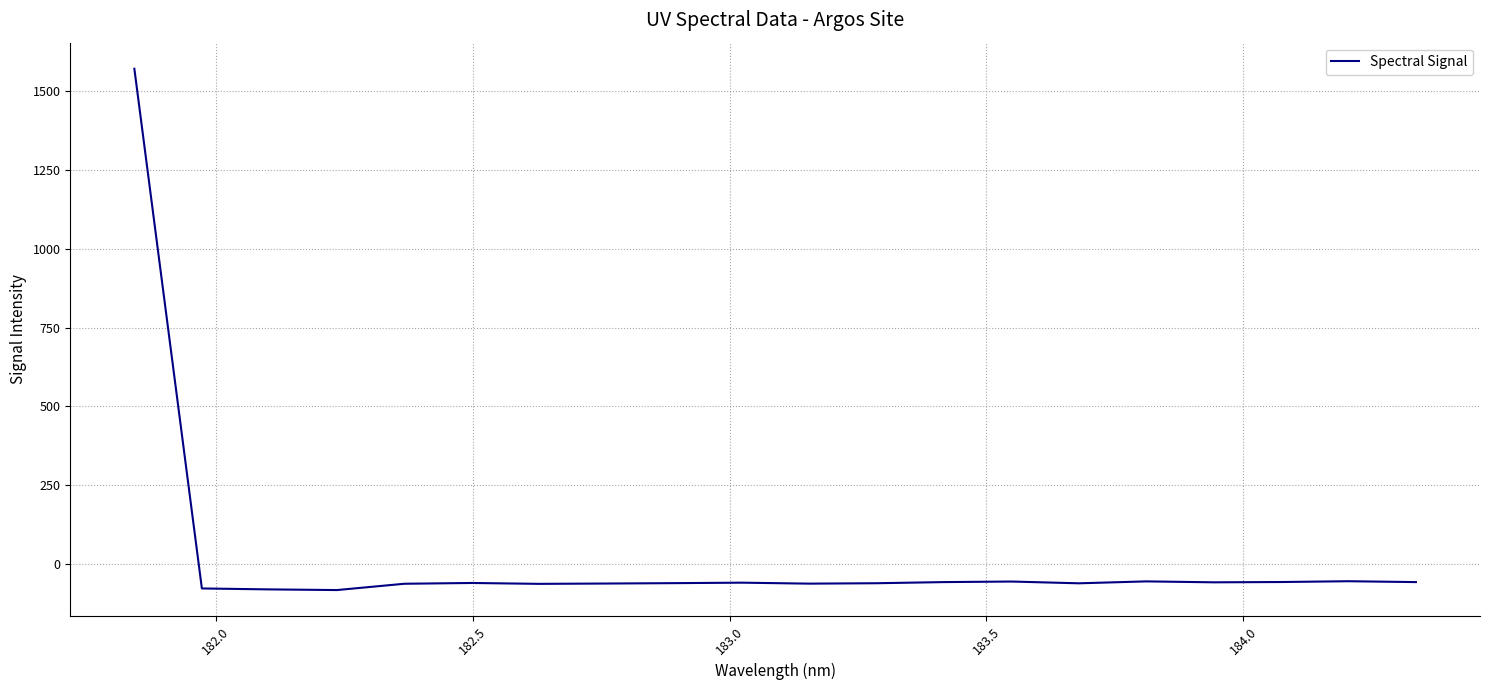

What is the maximum value shown in the chart?

1572.3